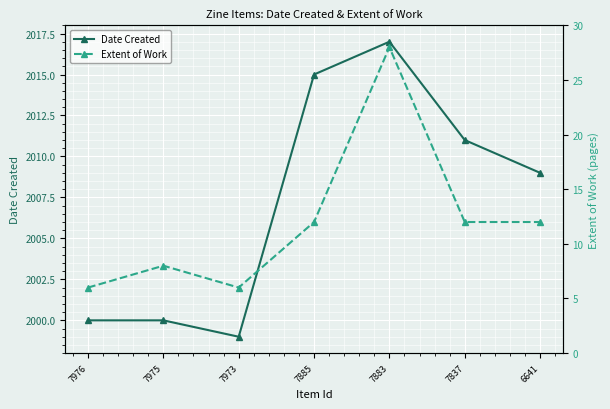

Is this an area chart (filled region under the line)?

No